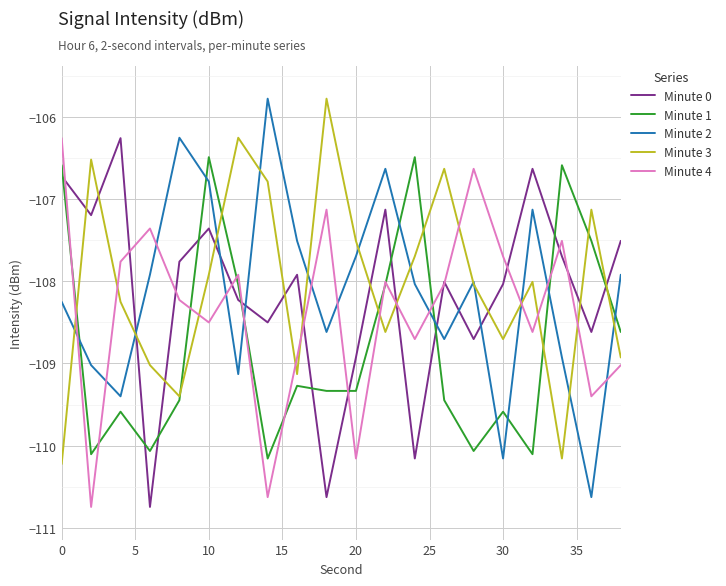

What is the lowest value of the Minute 4 series?

-110.7